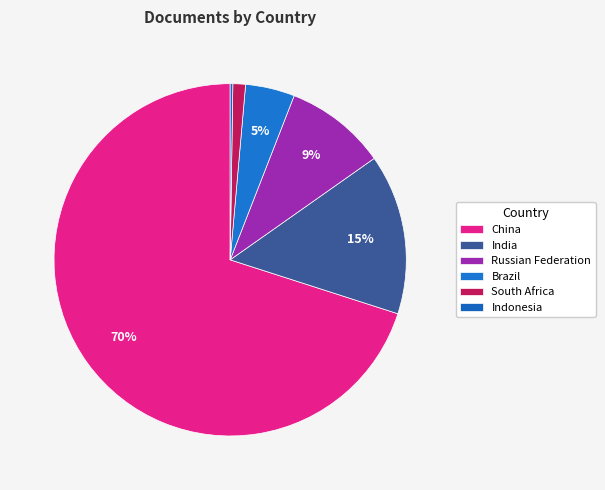

To the nearest percent, what is the combined percentage of India and Brazil?

19%